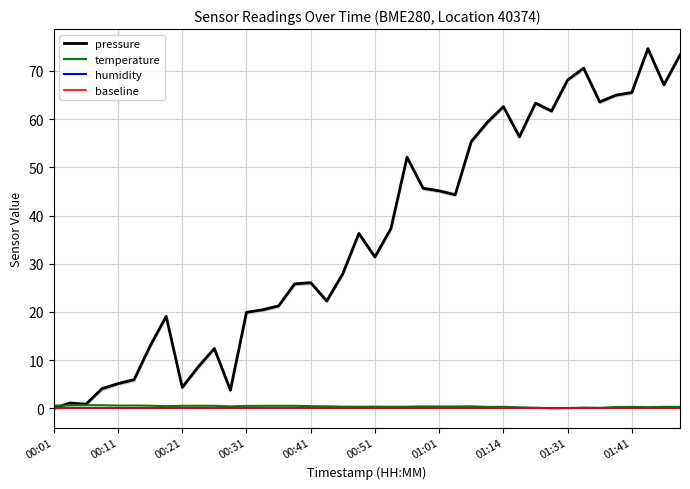

Is it true that pressure equals 44.0 at 00:51?

False